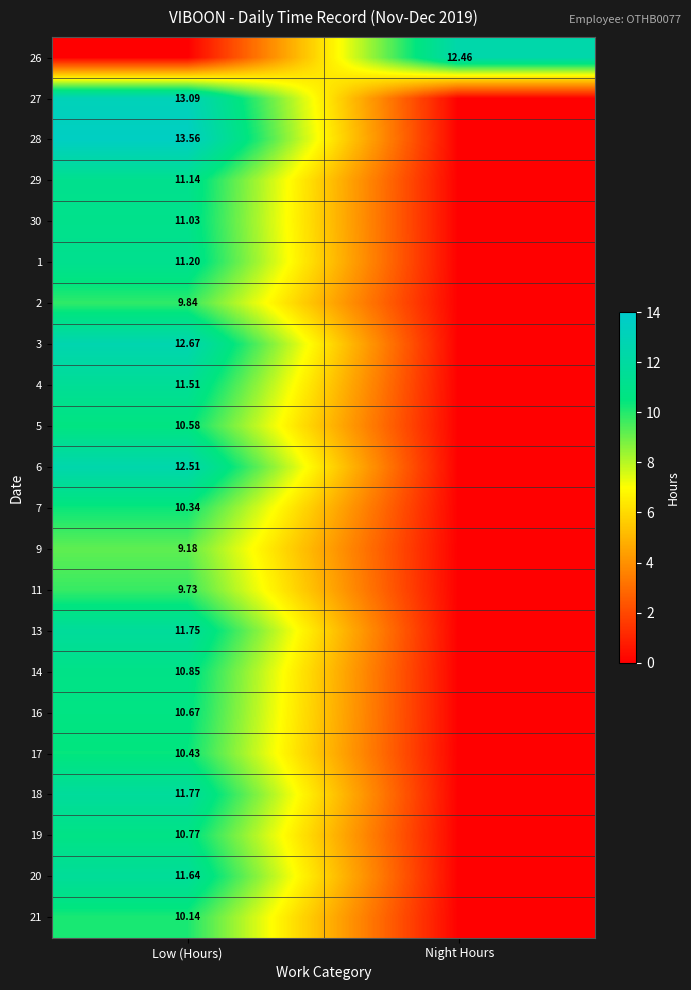

Count the number of data series in this chart.

22